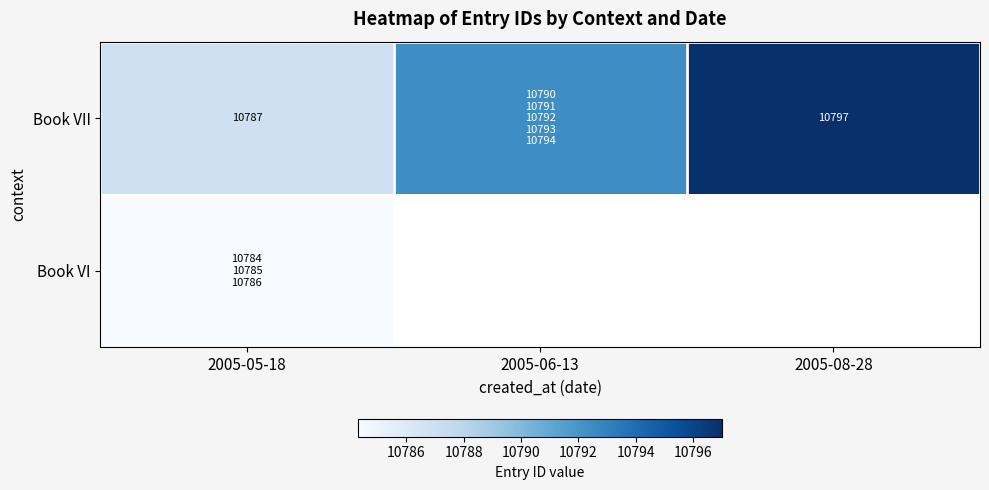

True or false: Book VI has a value of 5692.0 at 2005-05-18.

False